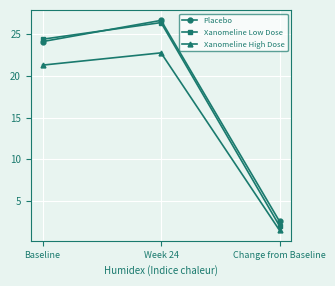

Reading left to right, transcribe all the data shown in this chart.

Placebo: 24.1	26.7	2.5
Xanomeline Low Dose: 24.4	26.4	2.0
Xanomeline High Dose: 21.3	22.8	1.5